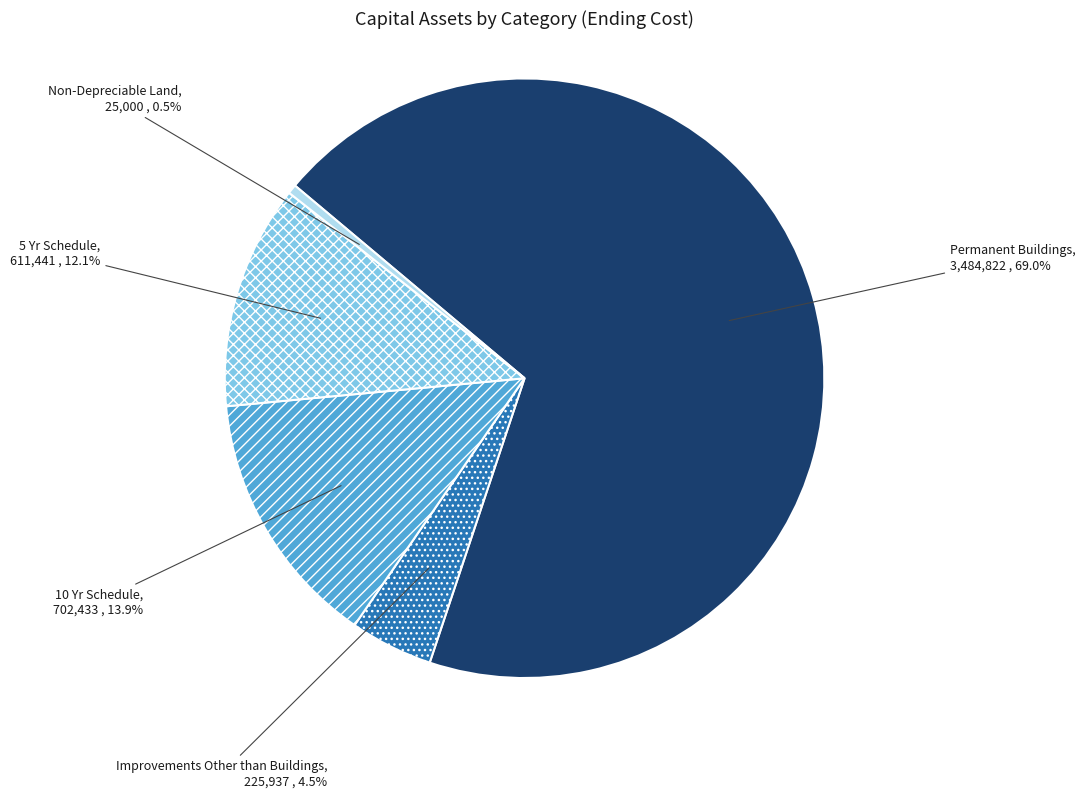

How many segments does this pie chart have?

5